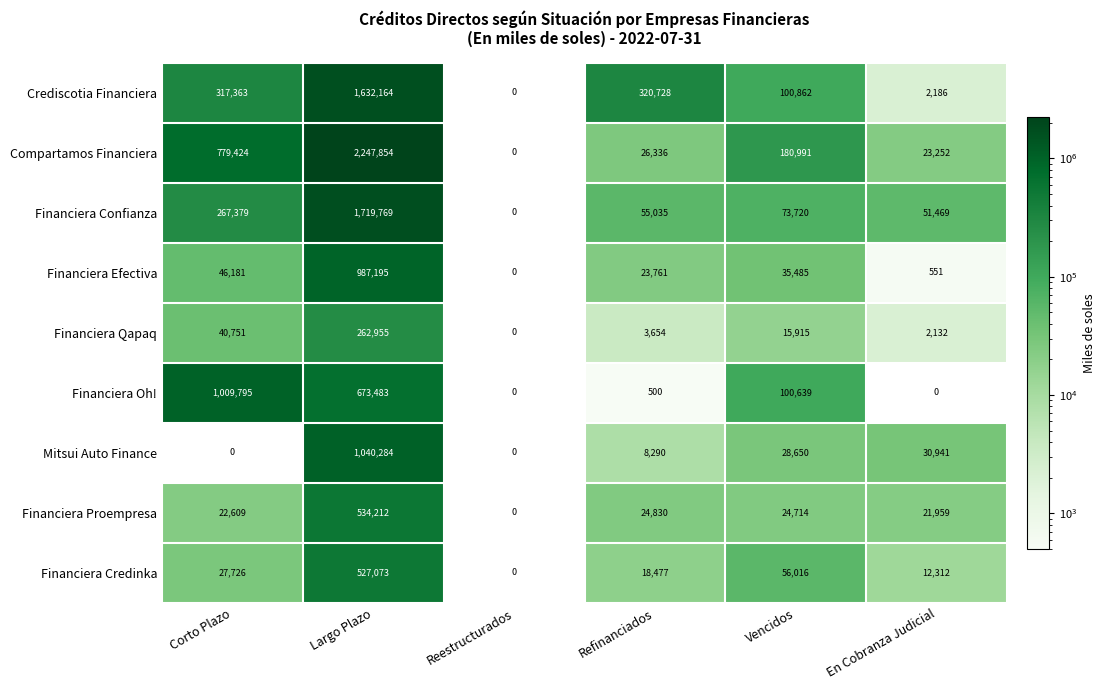

Rank the series by their maximum value, from lowest to highest.

Financiera Qapaq, Financiera Credinka, Financiera Proempresa, Financiera Efectiva, Financiera Oh!, Mitsui Auto Finance, Crediscotia Financiera, Financiera Confianza, Compartamos Financiera